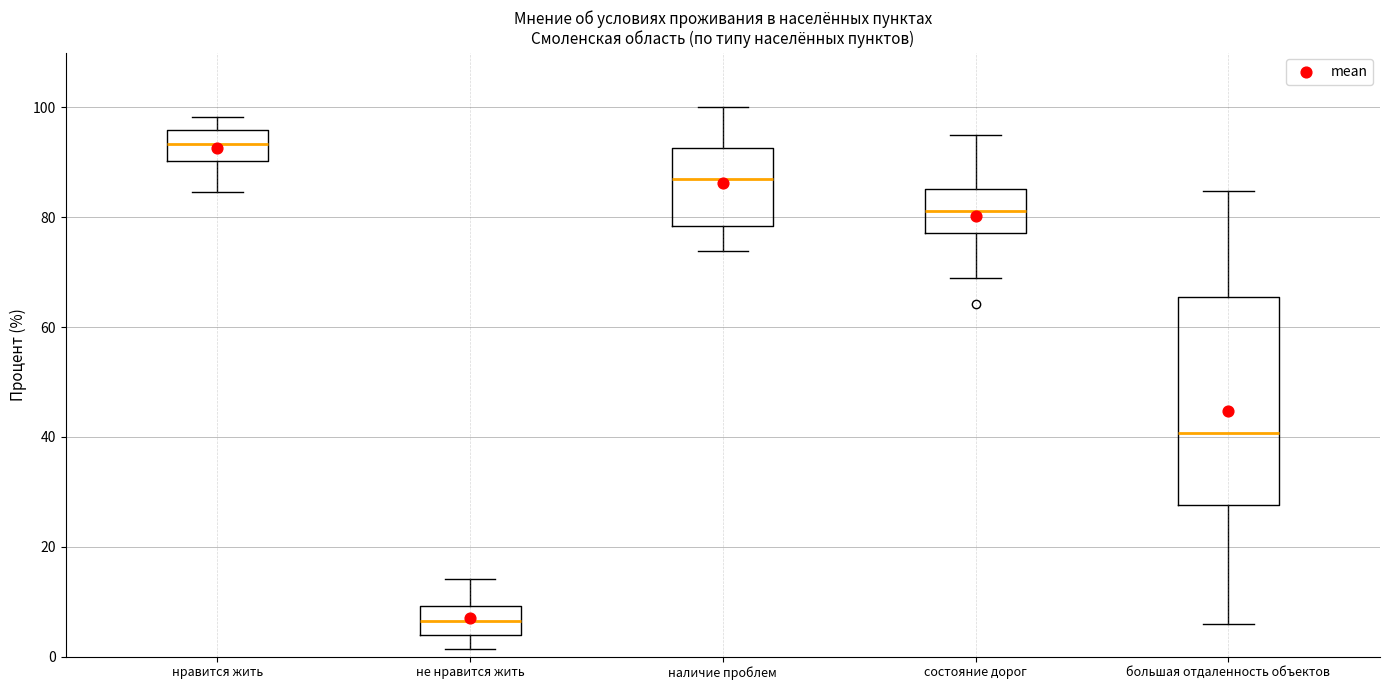

Reading left to right, read every box against the y-axis: the position of its median line, the range the box covers, and the ends of its whiskers. The values are not printed on the chart, so give them approximately, as read against the axis.

нравится жить: median 94, box 90 to 96, whiskers 84 to 98
не нравится жить: median 6, box 4 to 10, whiskers 2 to 14
наличие проблем: median 86, box 78 to 92, whiskers 74 to 100
состояние дорог: median 82, box 78 to 86, whiskers 68 to 94
большая отдаленность объектов: median 40, box 28 to 66, whiskers 6 to 84